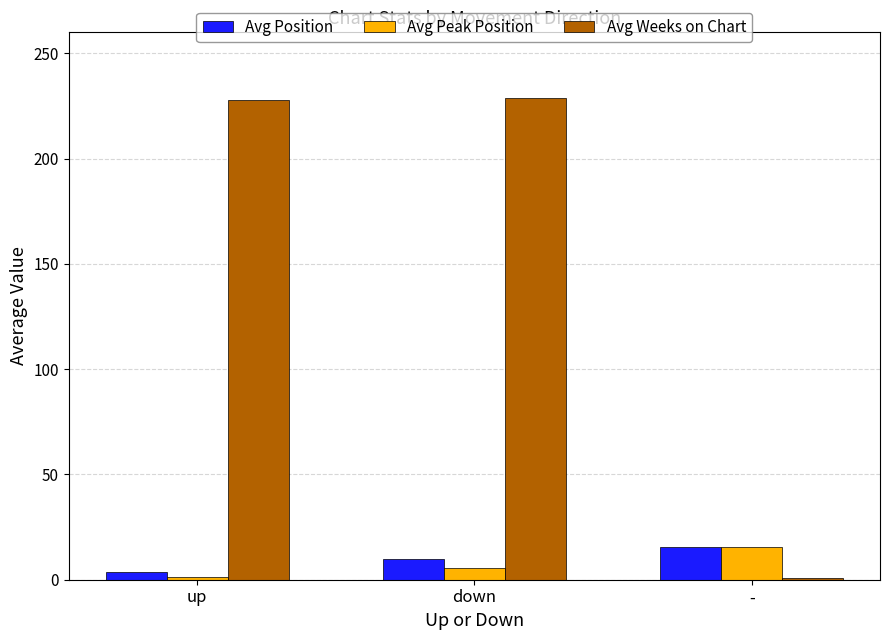

What position from the left is down?

2